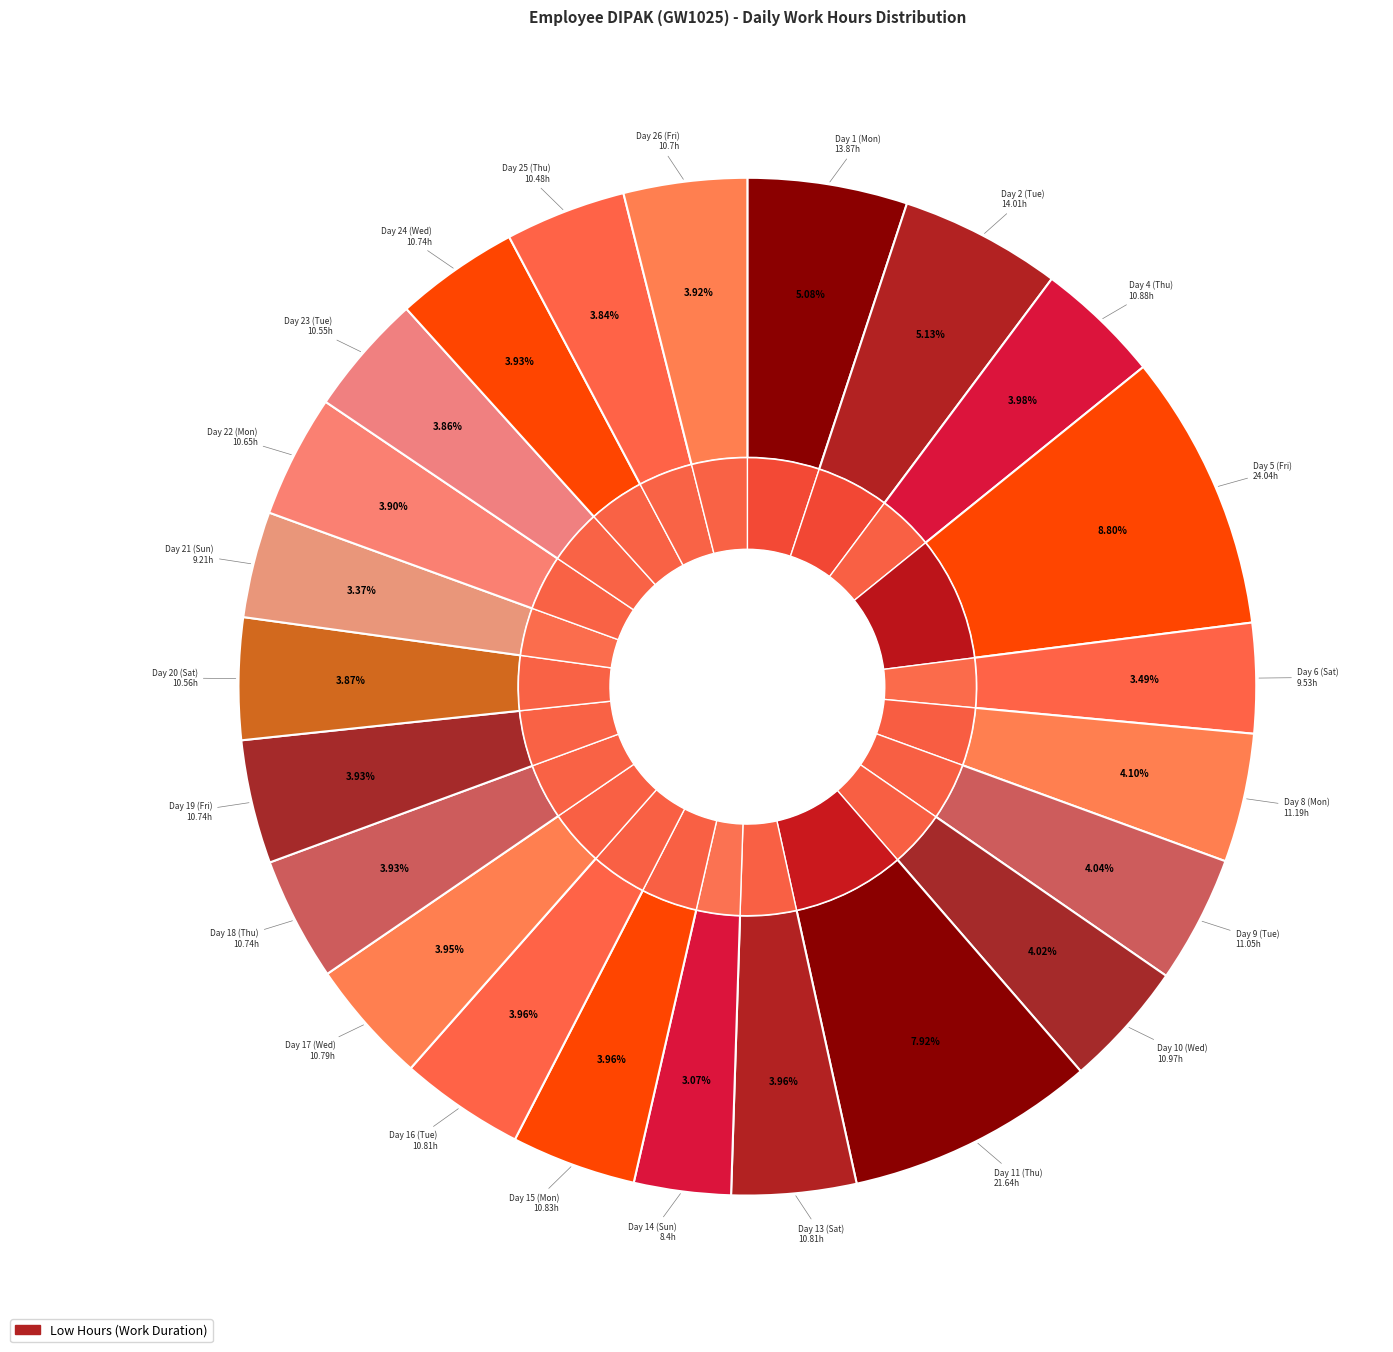

To the nearest percent, what percentage of the pie is Day 1 (Mon)?

5%